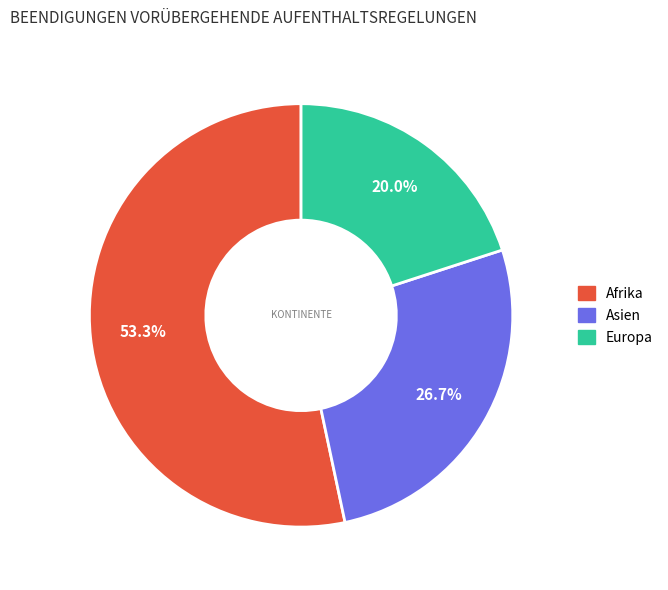

How many segments does this pie chart have?

3